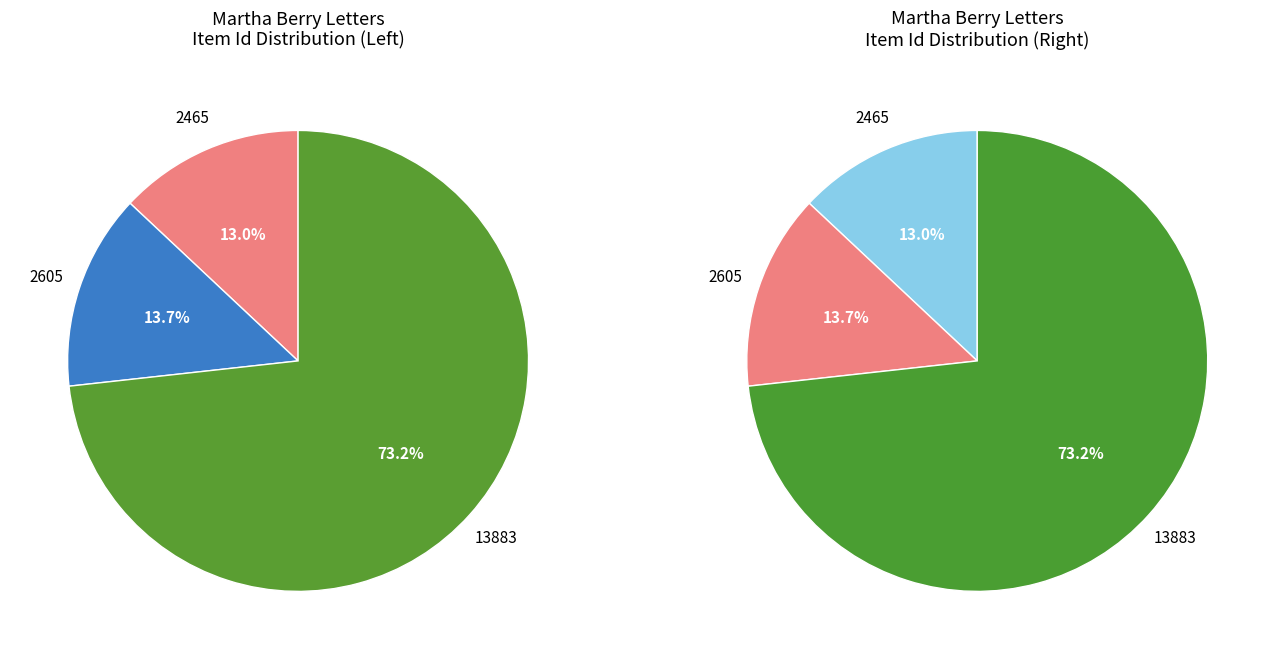

What is the smallest slice in the pie chart?

Item 2465 (Letter to Raymond Goldman)